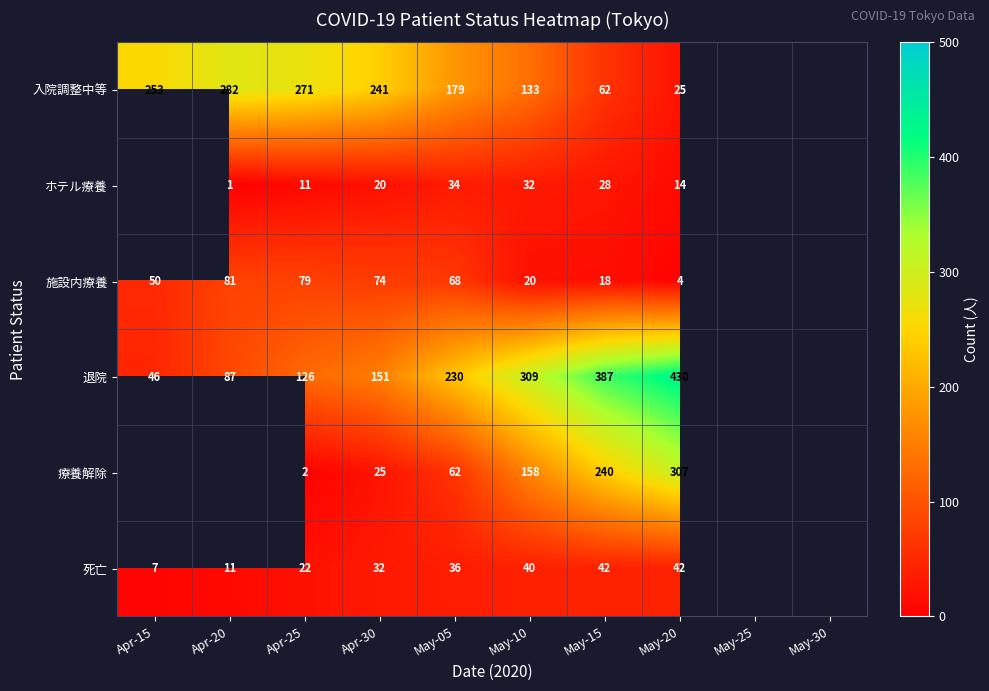

What is the greatest value displayed?

430.0